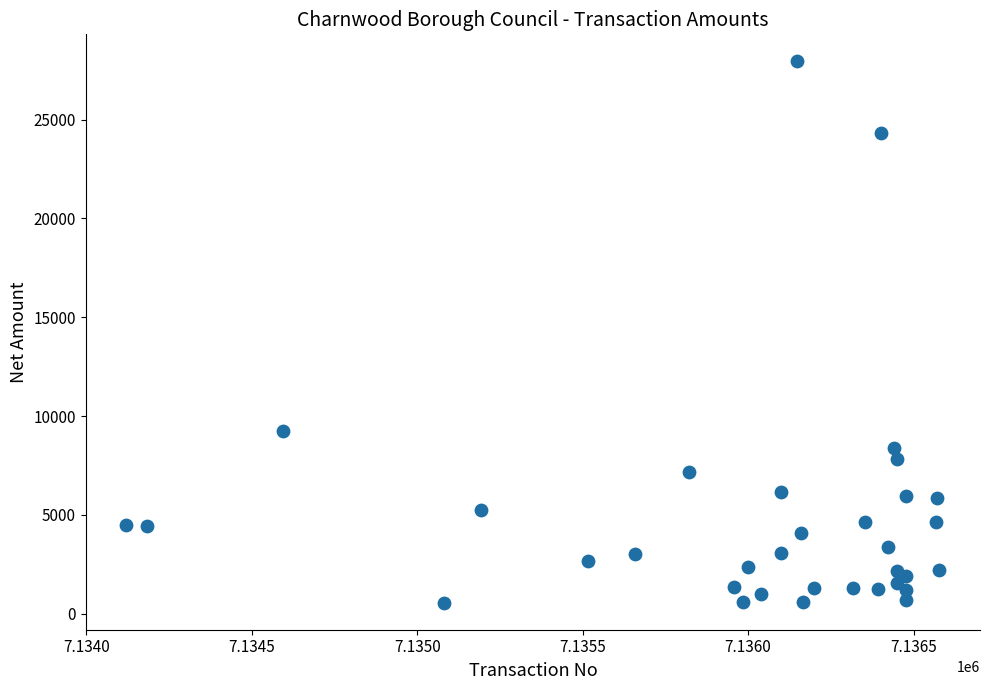

What Y value in the scatter plot is closest to 14252?

9264.5